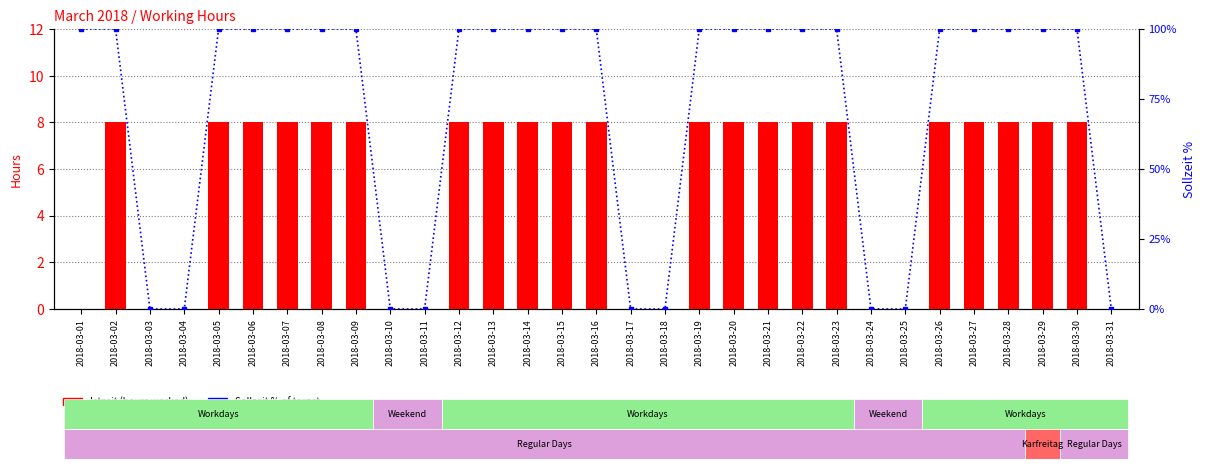

List the series in order of their overall mean, lowest first.

Istzeit, Sollzeit %